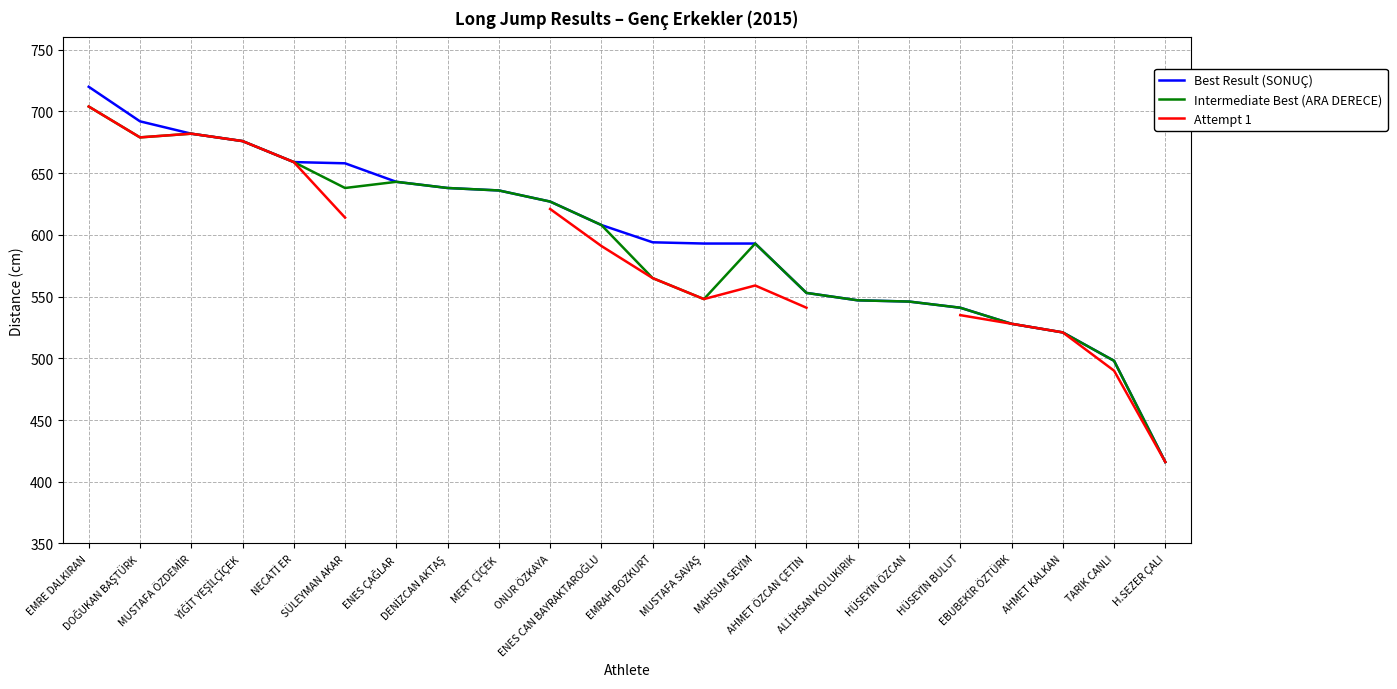

What is the highest value of the Best Result (SONUÇ) series?

720